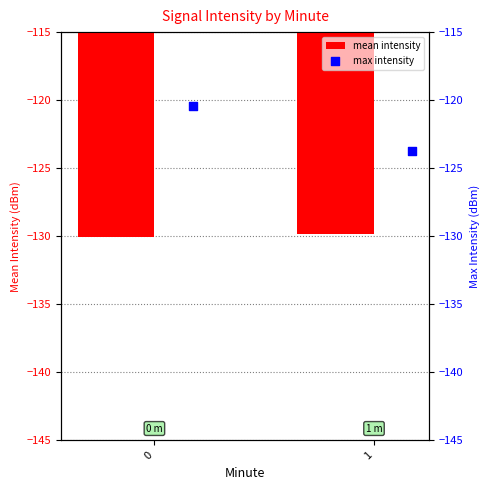

True or false: mean intensity has a value of -130.1 at 0.

True